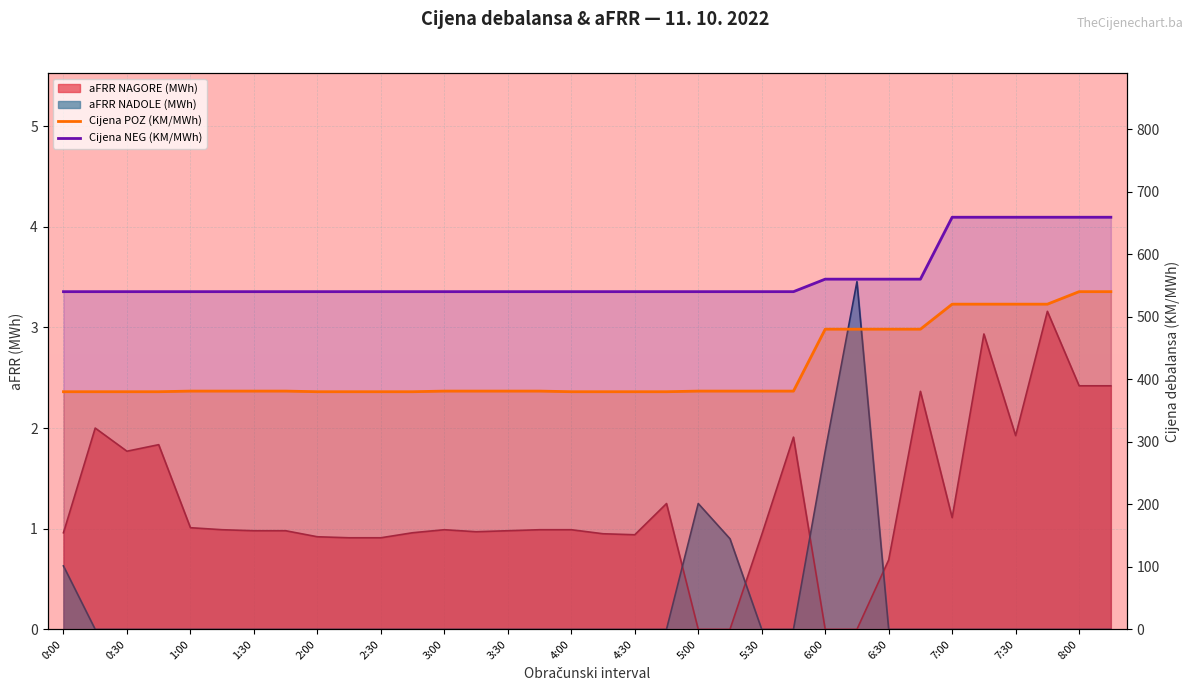

At which category is the sum across all series the highest?

8:00